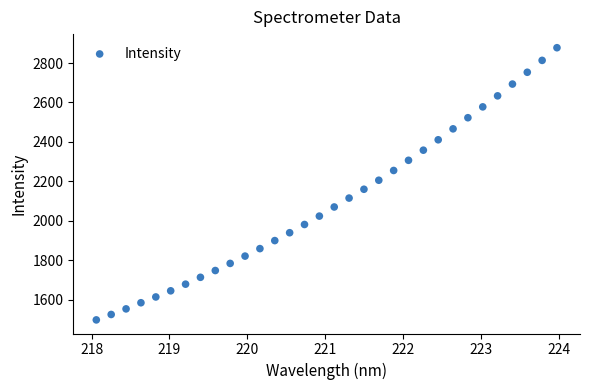

What is the range of Y values (max minus min)?

1380.8